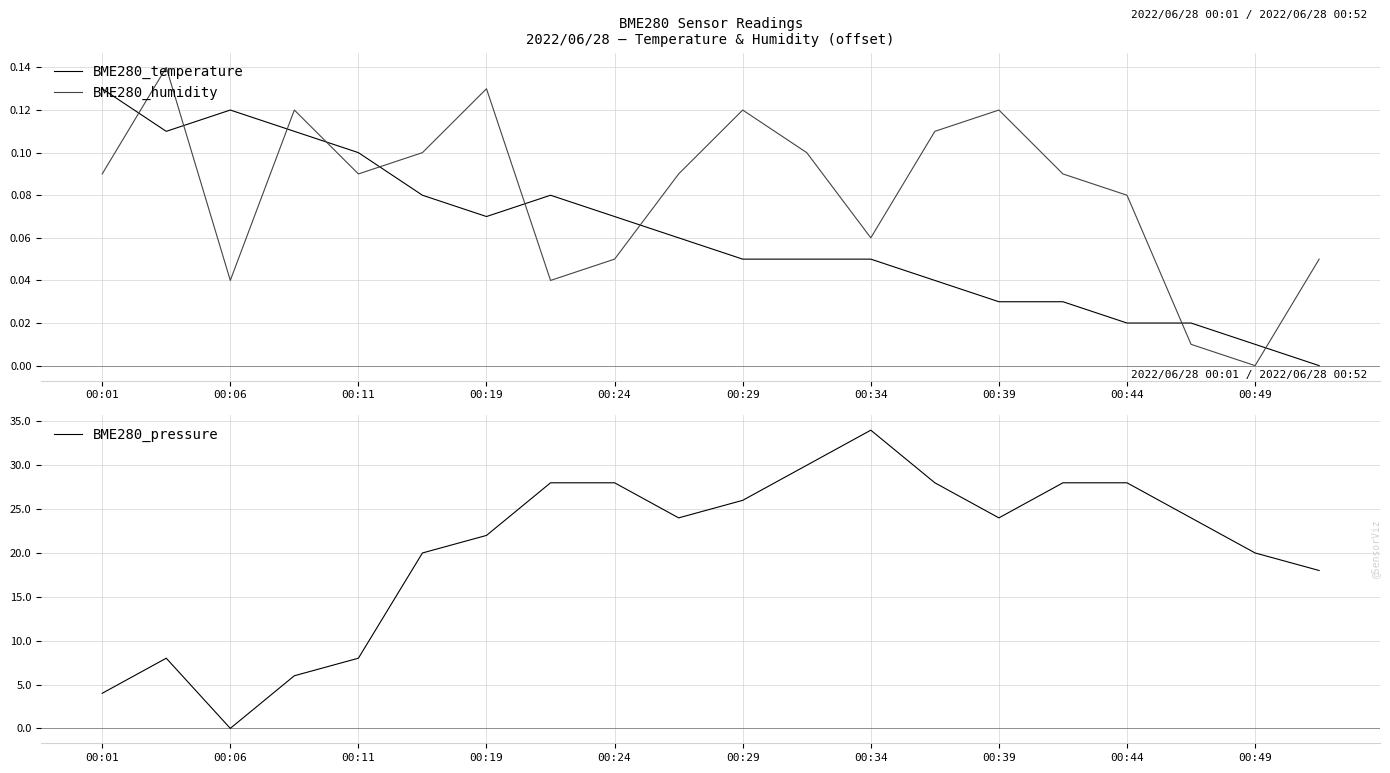

Reading left to right, transcribe all the data shown in this chart.

BME280_temperature: 0.1	0.1	0.1	0.1	0.1	0.1	0.1	0.1	0.1	0.1	0.1	0.1	0.1	0.0	0.0	0.0	0.0	0.0	0.0	0.0
BME280_humidity: 0.1	0.1	0.0	0.1	0.1	0.1	0.1	0.0	0.1	0.1	0.1	0.1	0.1	0.1	0.1	0.1	0.1	0.0	0.0	0.1
BME280_pressure: 4.0	8.0	0.0	6.0	8.0	20.0	22.0	28.0	28.0	24.0	26.0	30.0	34.0	28.0	24.0	28.0	28.0	24.0	20.0	18.0